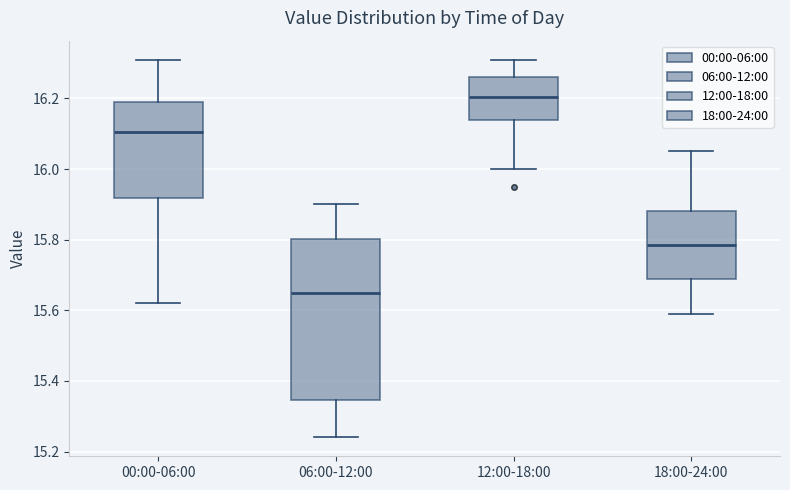

Which box's median line is the lowest?

06:00-12:00